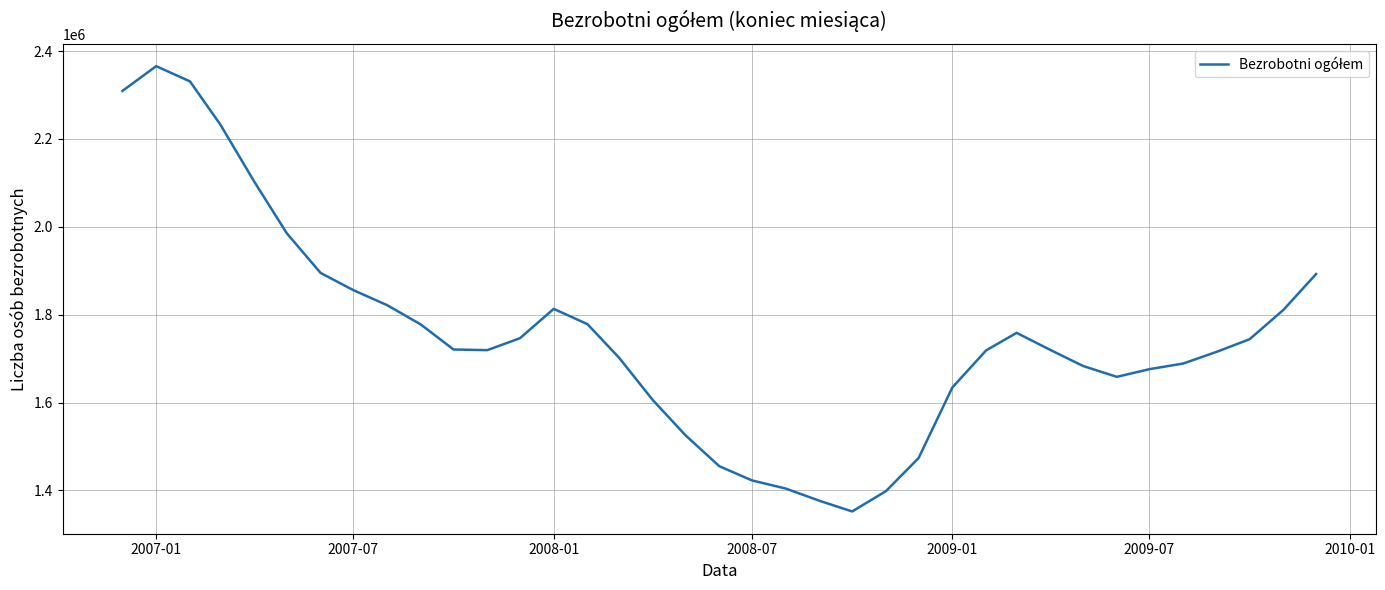

What is the difference between the maximum and minimum values?

1013543